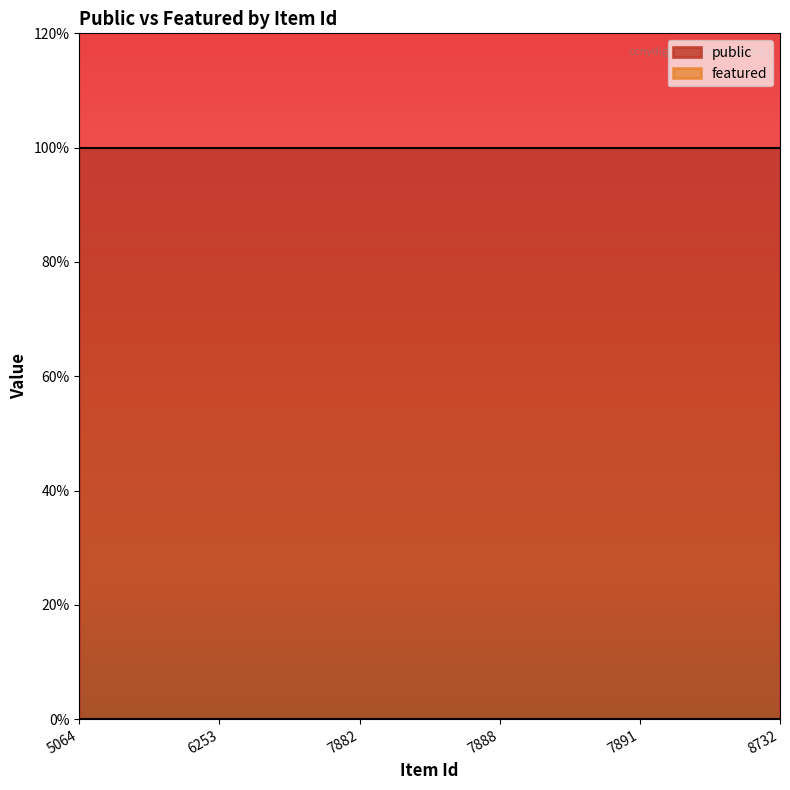

Which category has the lowest value across all series?

5064